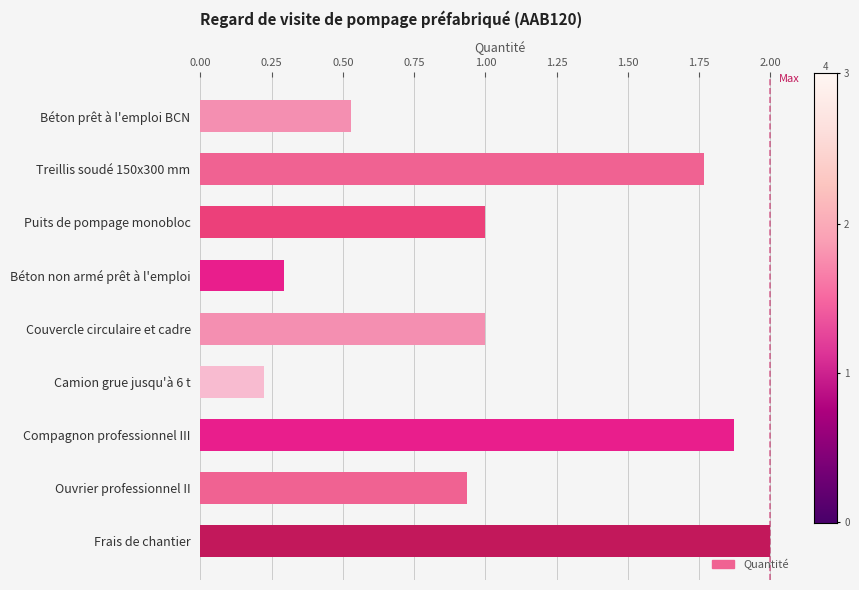

What is the change in value from Compagnon professionnel III to Frais de chantier?

+0.1